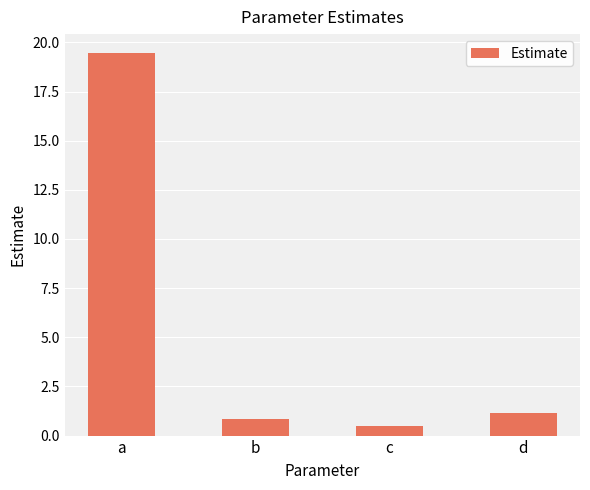

Which has a higher value, c or b?

b